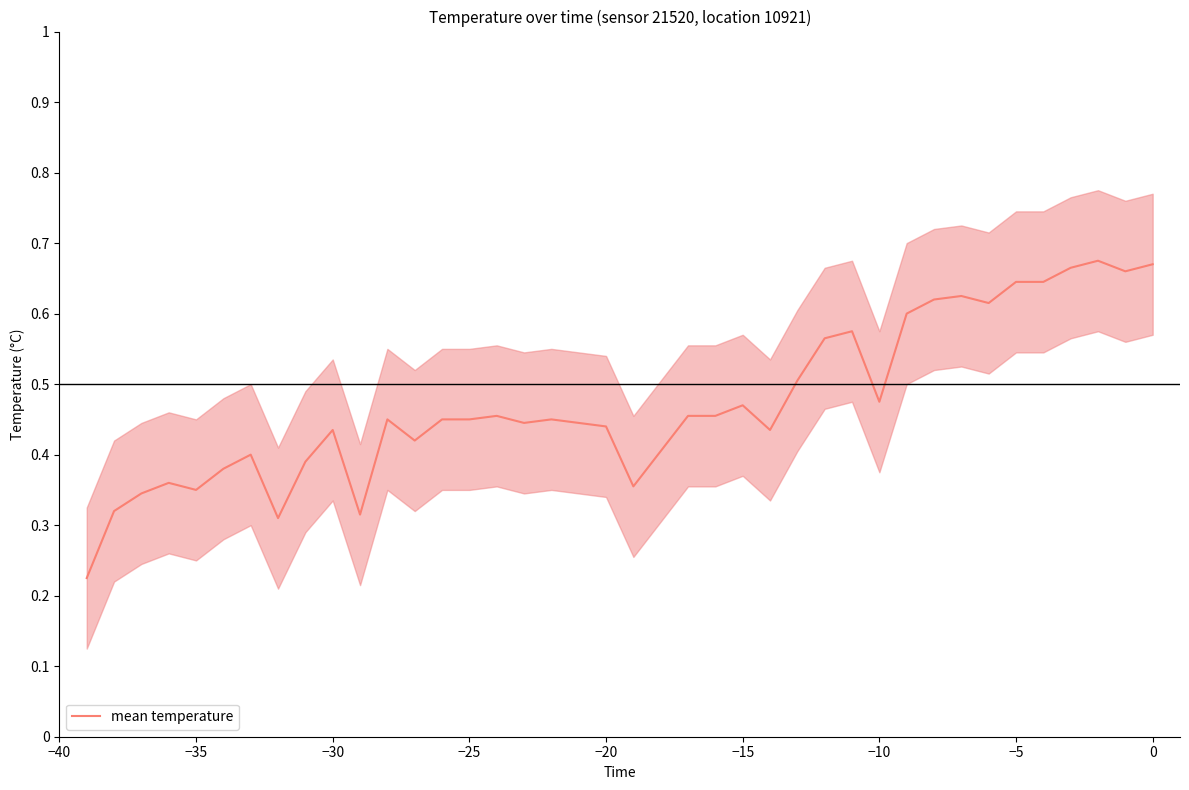

True or false: mean temperature has a value of 0.2 at −15.

False